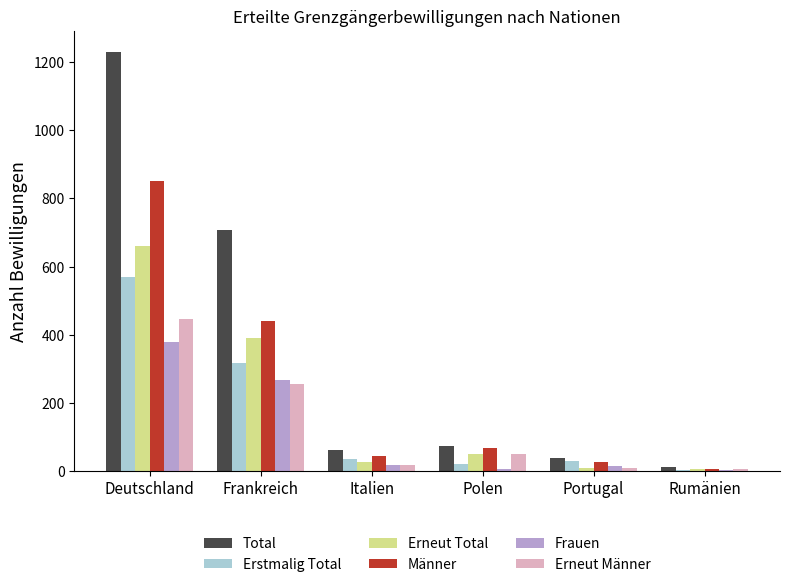

Is the value of Erneut Männer at Frankreich greater than the value of Frauen at Portugal?

Yes